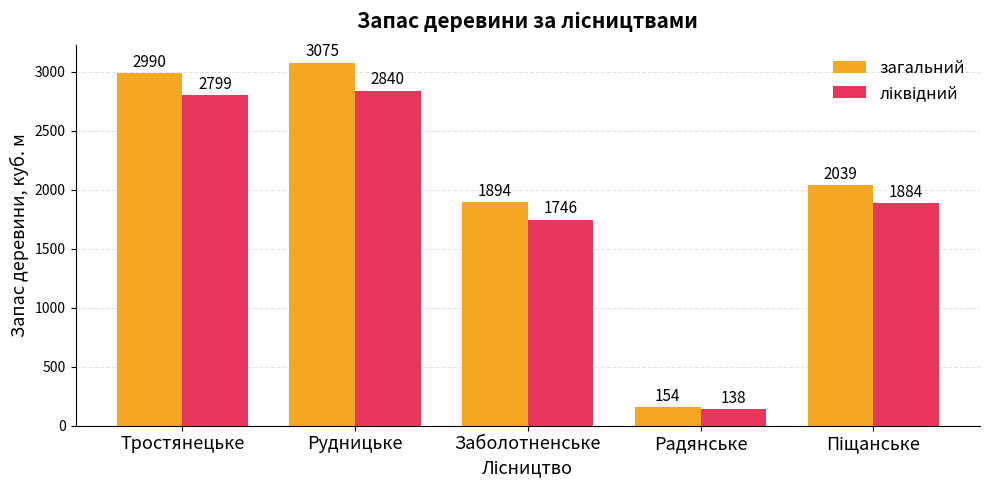

The загальний series shows 2990 at Тростянецьке. True or false?

True